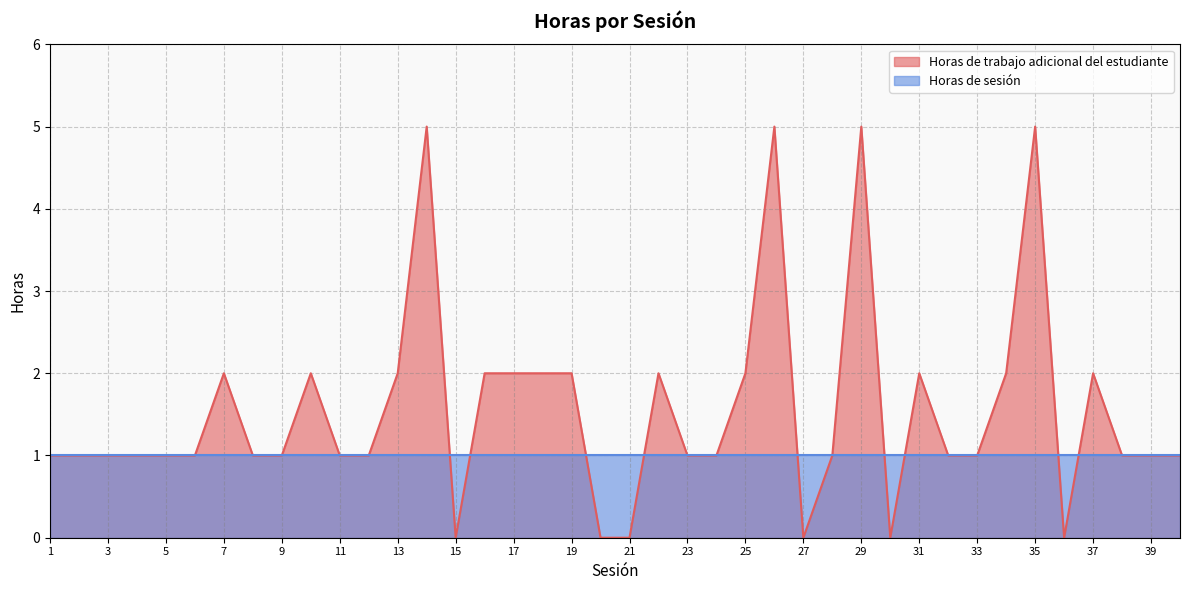

How many points are lower than both their immediate neighbors (excluding endpoints)?

4